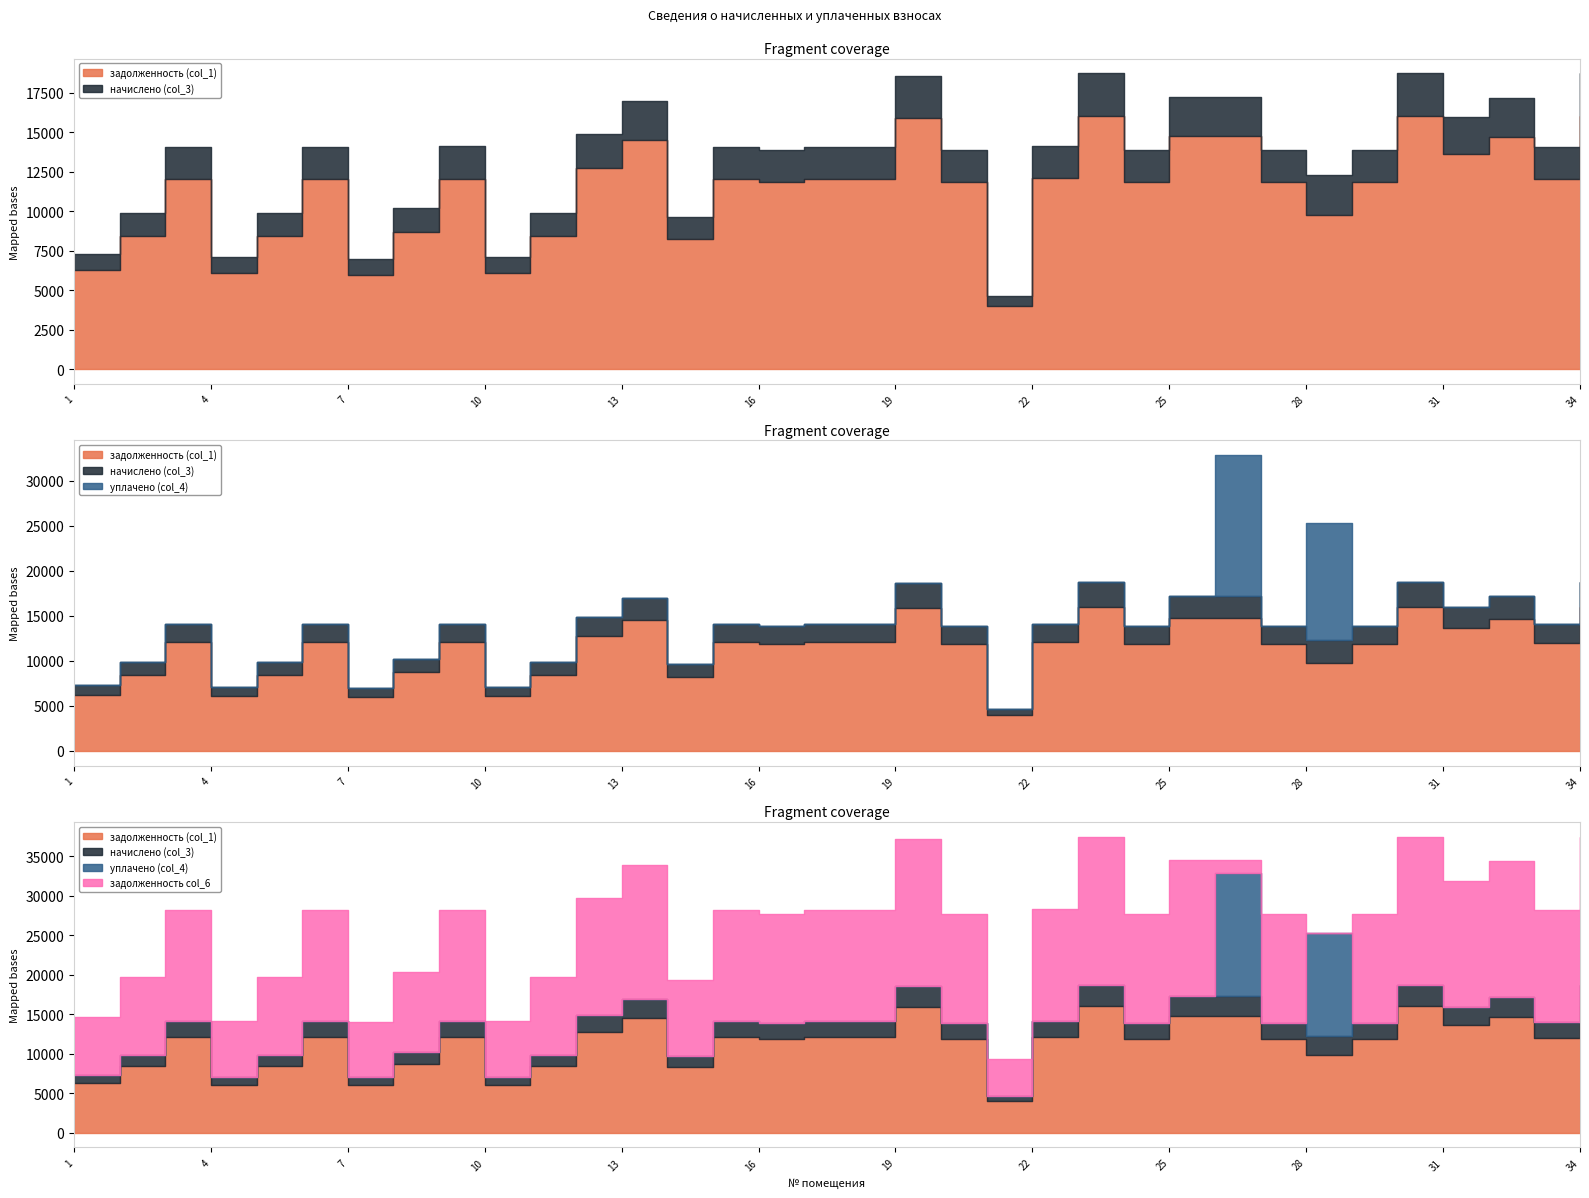

What is the value of the задолженность (col_1) point at the 14th from the left?

8256.0